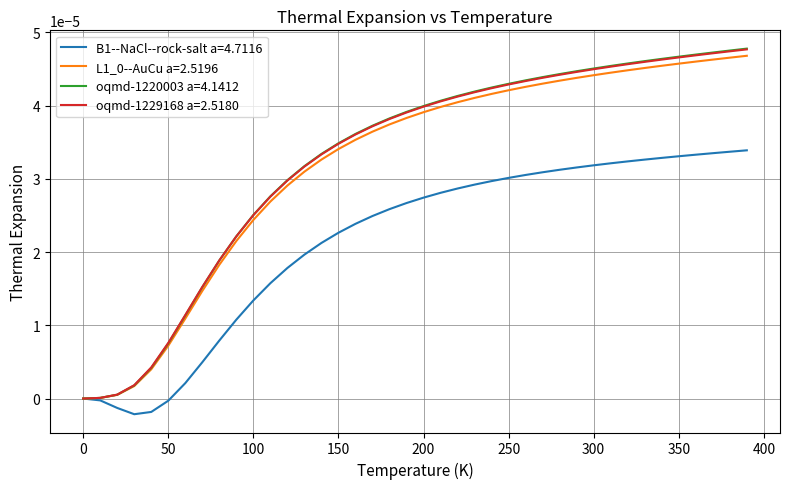

Which series has the widest spread of values?

oqmd-1220003 a=4.1412